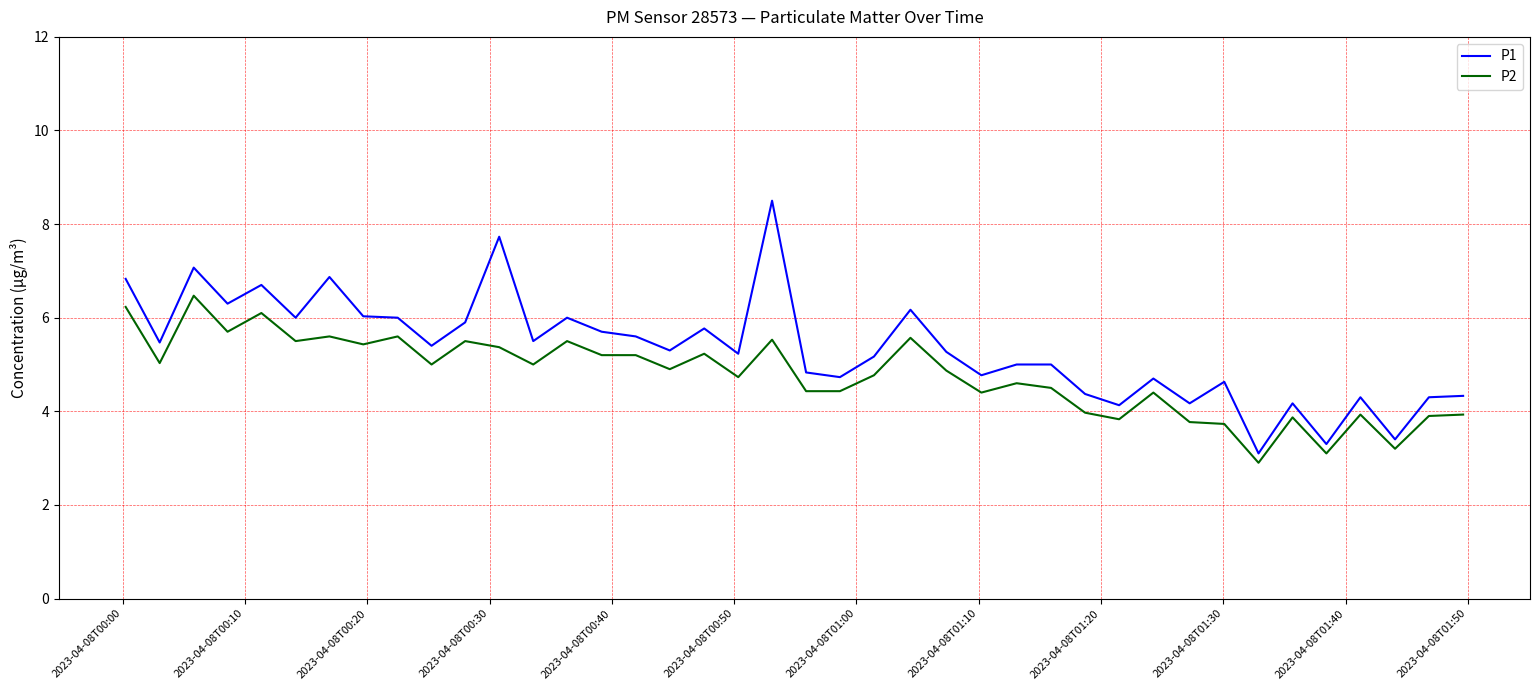

How many lines are shown in the chart?

2